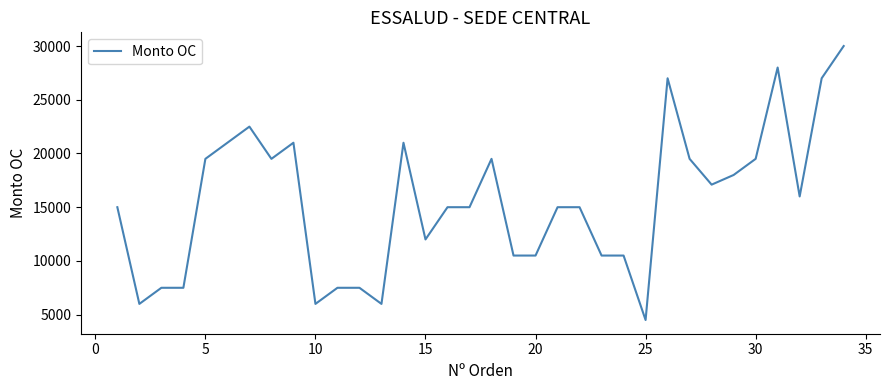

What is the greatest value displayed?

30000